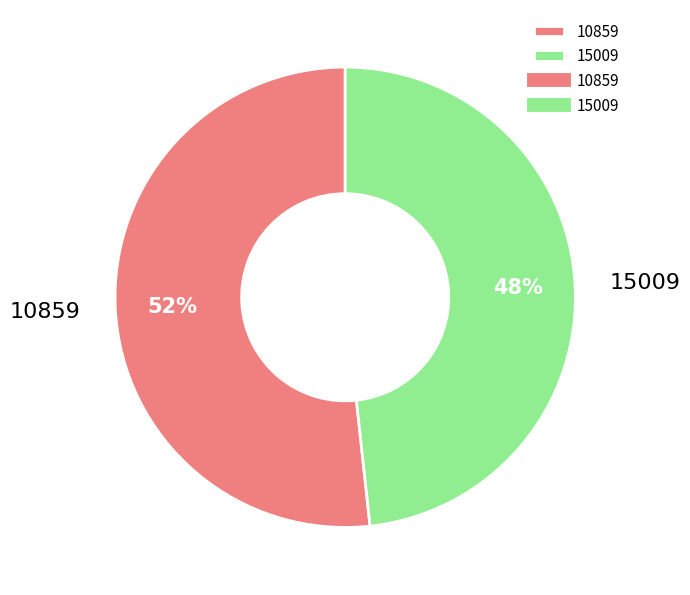

Which slice is the smallest?

15009